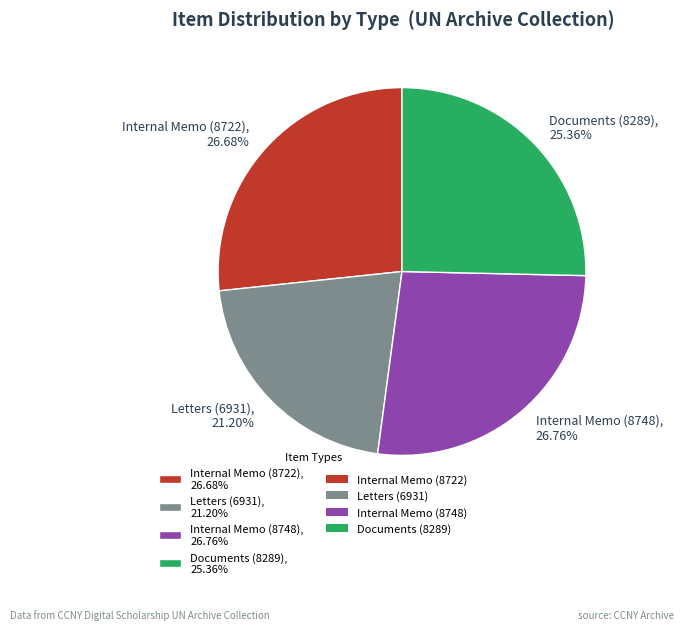

What is the ratio of the value at Letters (6931), 21.20% to the value at Internal Memo (8722), 26.68%?

0.8